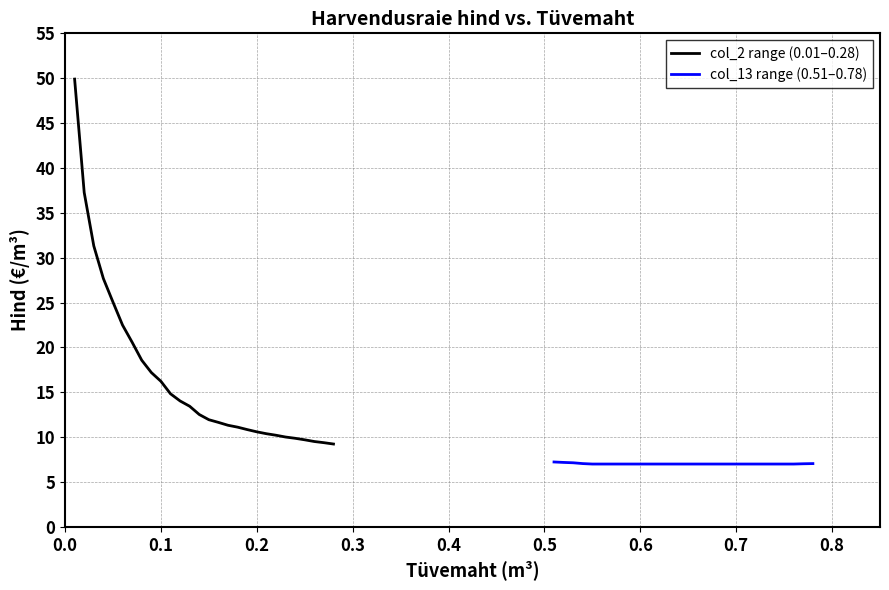

Count the col_13 range (0.51–0.78) values in the range 7 to 8.

28